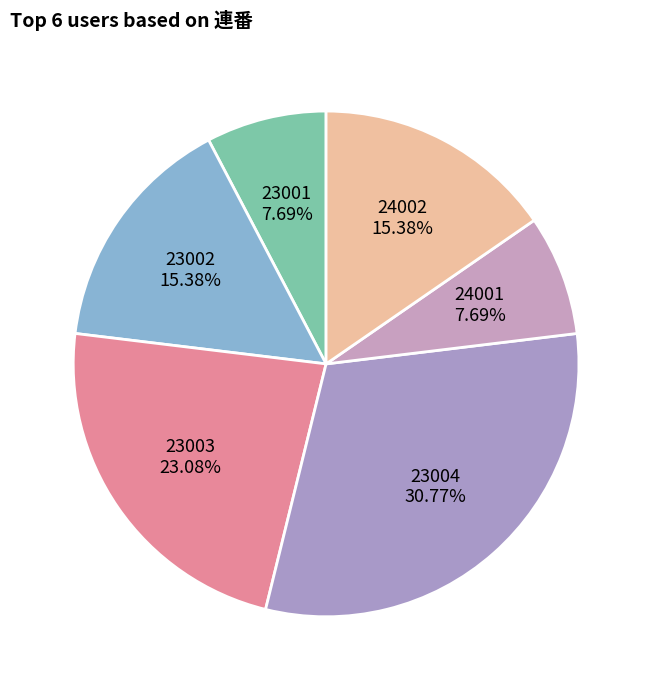

Approximately how many times larger is the value at 23001 compared to 23003?

0.3